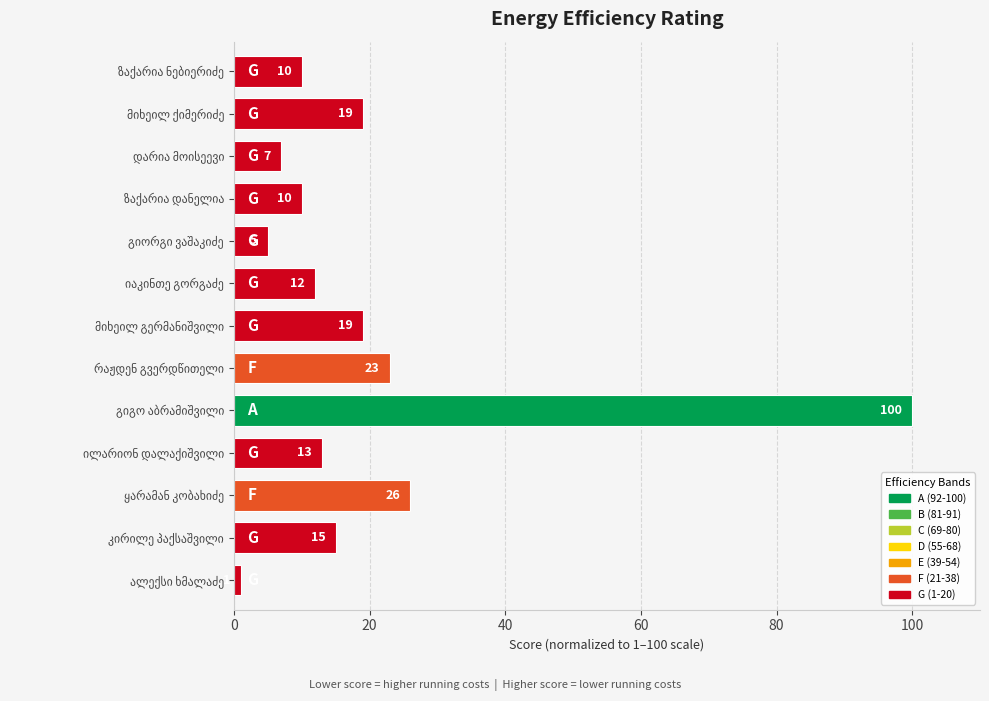

What is the value of the 13th bar from the top?

1